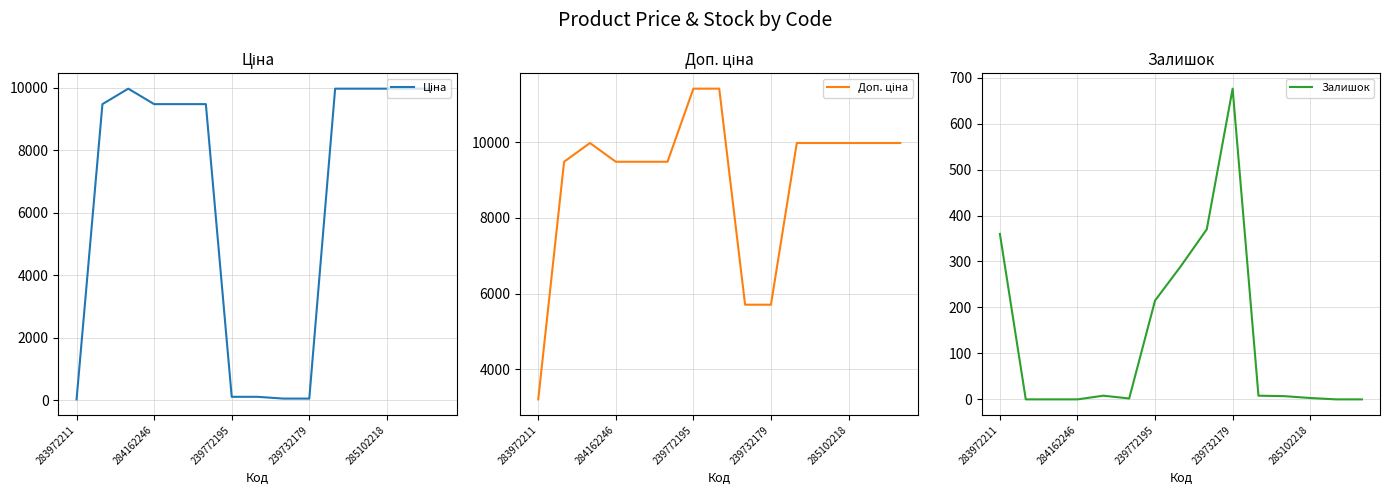

At which label does Залишок reach its peak?

239732179